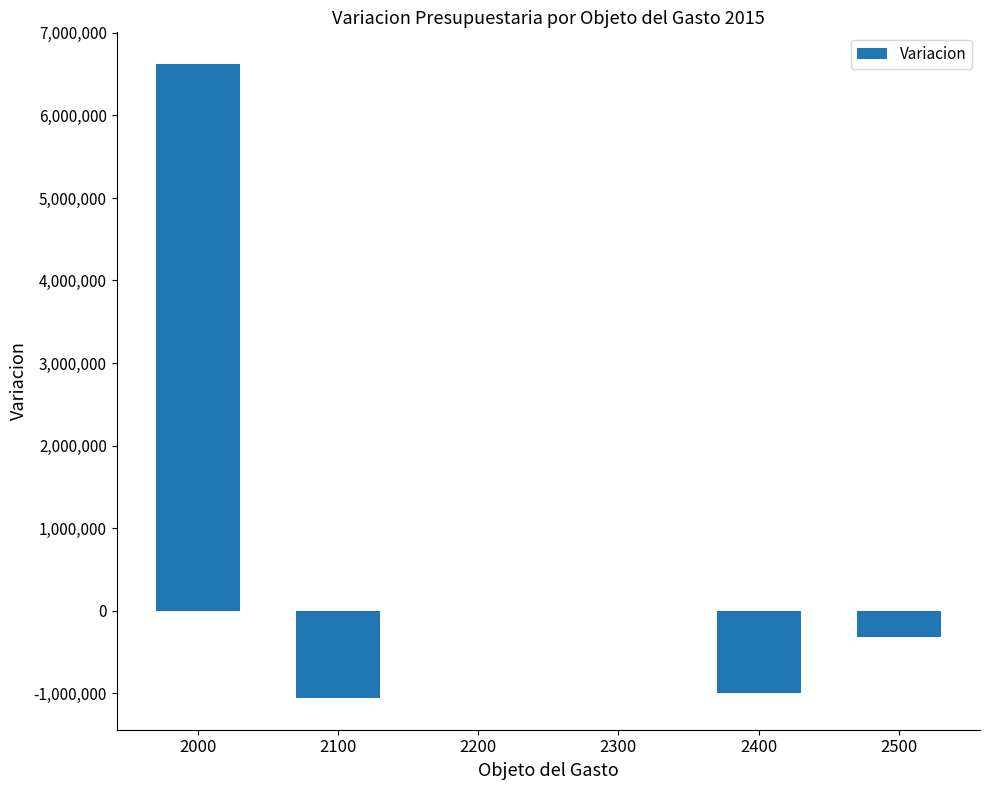

The value at 2400 is -1716556. True or false?

False